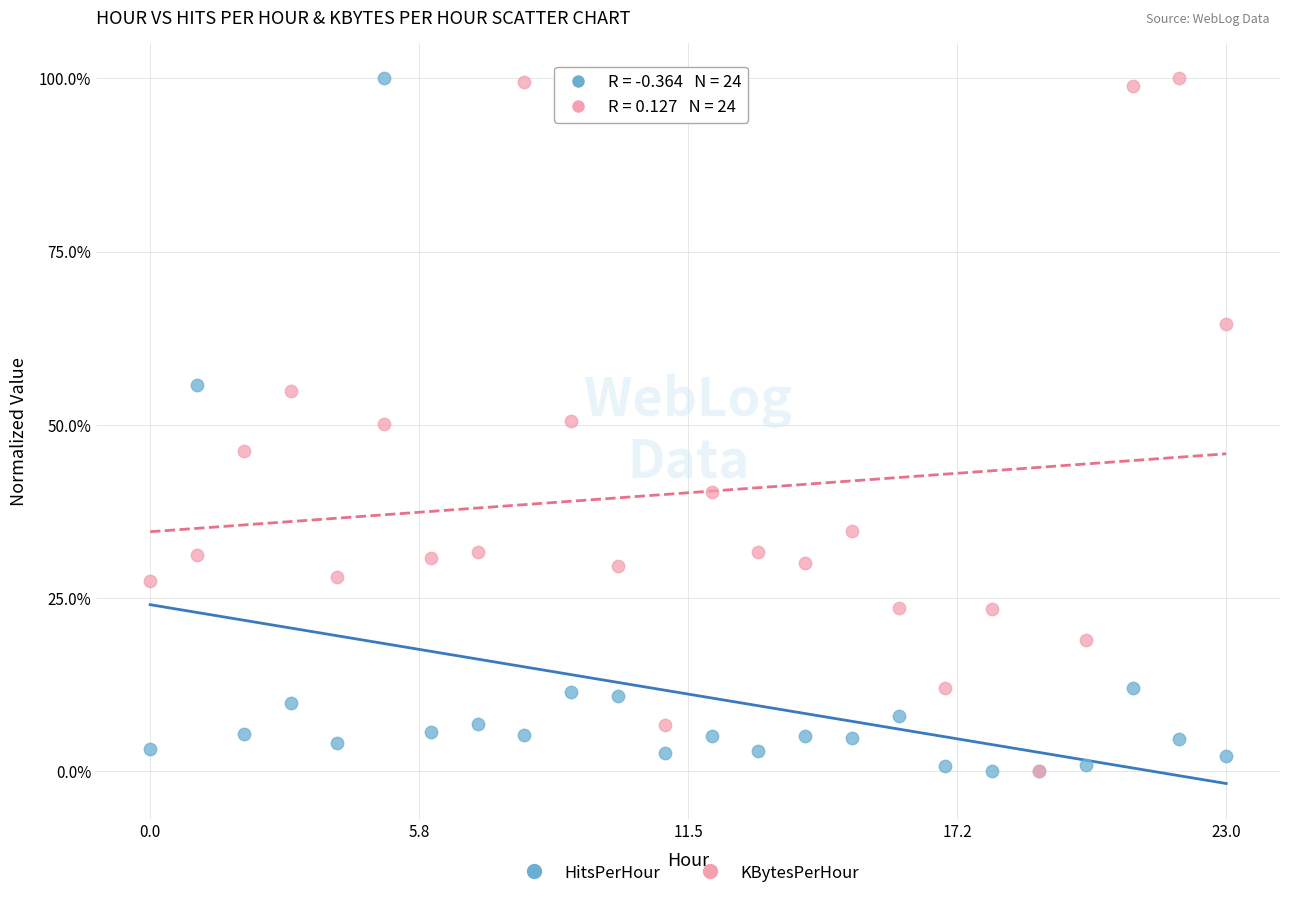

What are all the series names shown in the legend?

HitsPerHour, KBytesPerHour